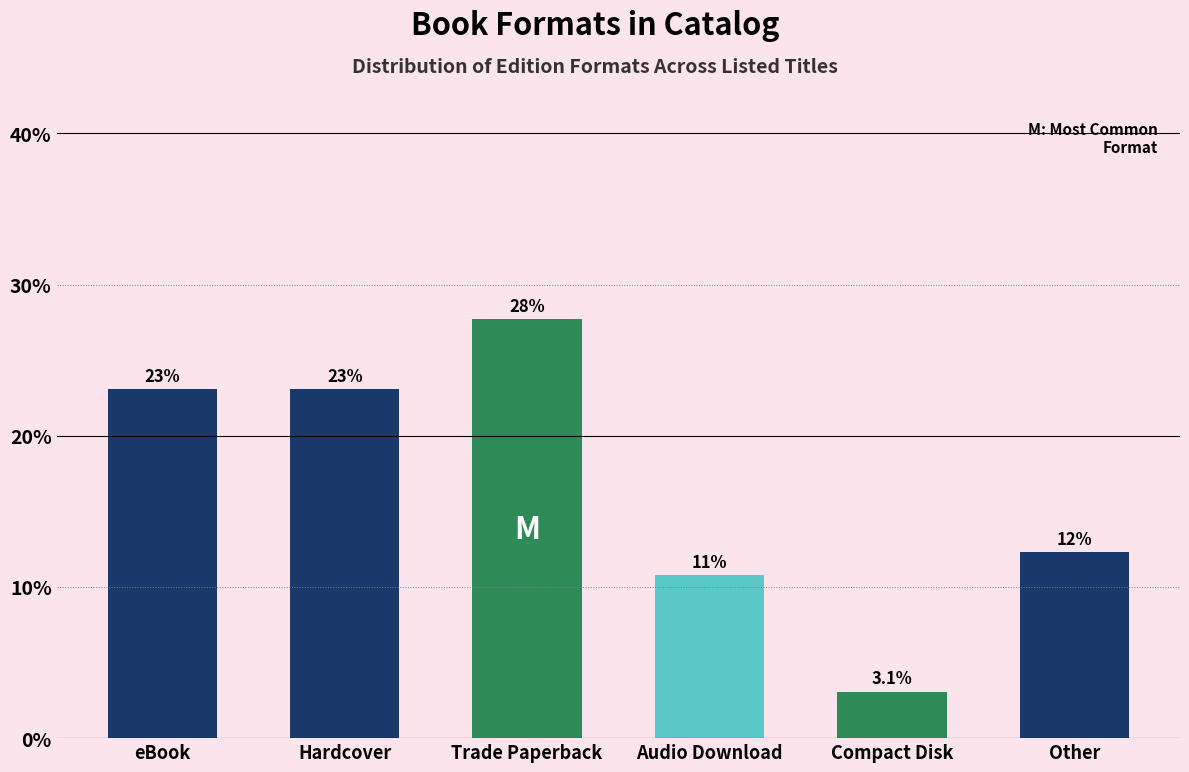

What is the sum of all values?

100.0